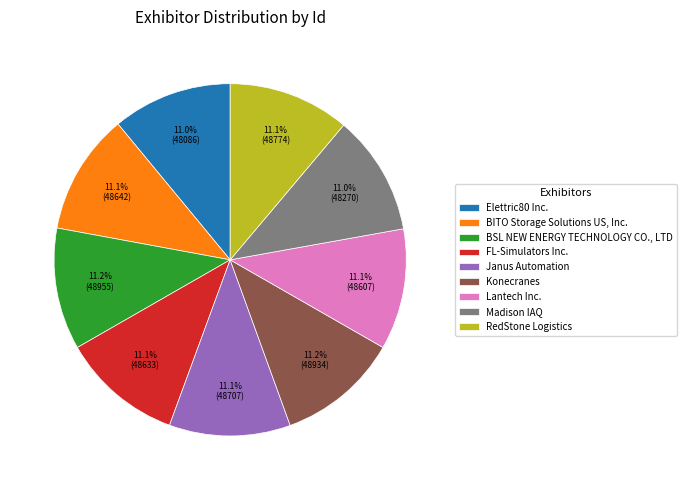

What portion of the pie excludes FL-Simulators Inc.?

88.9%